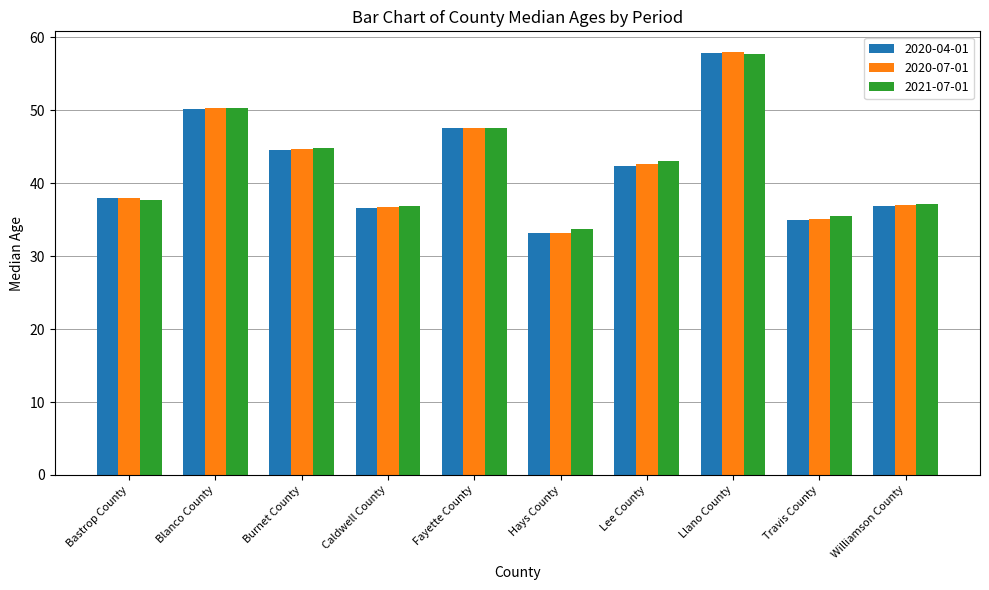

What is the smallest value displayed?

33.1